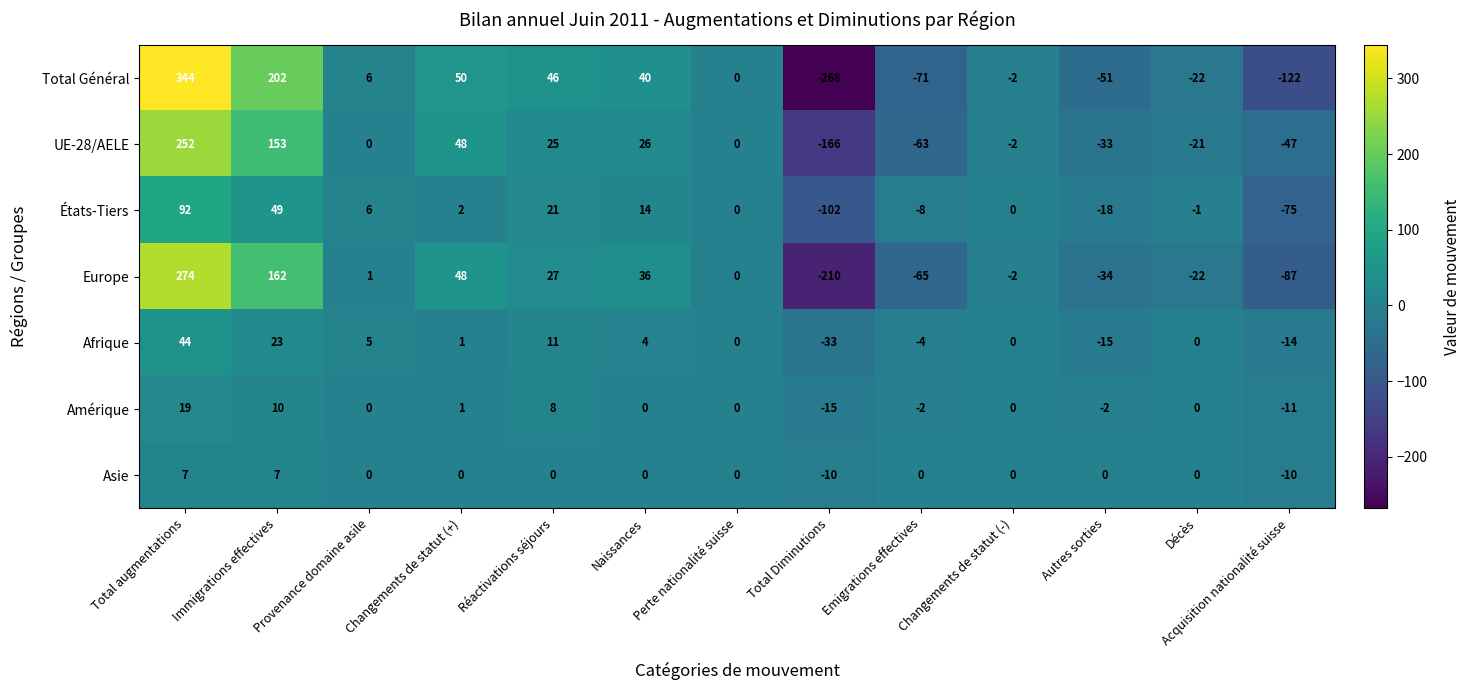

True or false: Europe has a value of -210 at Total Diminutions.

True